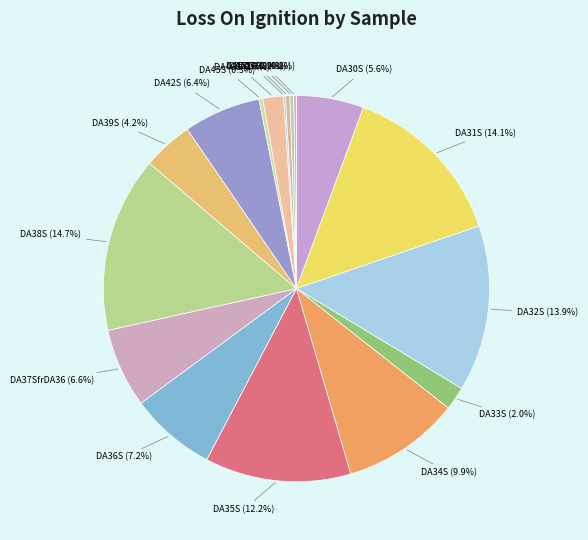

Is the sum of DA54G and DA36S greater than half?

No